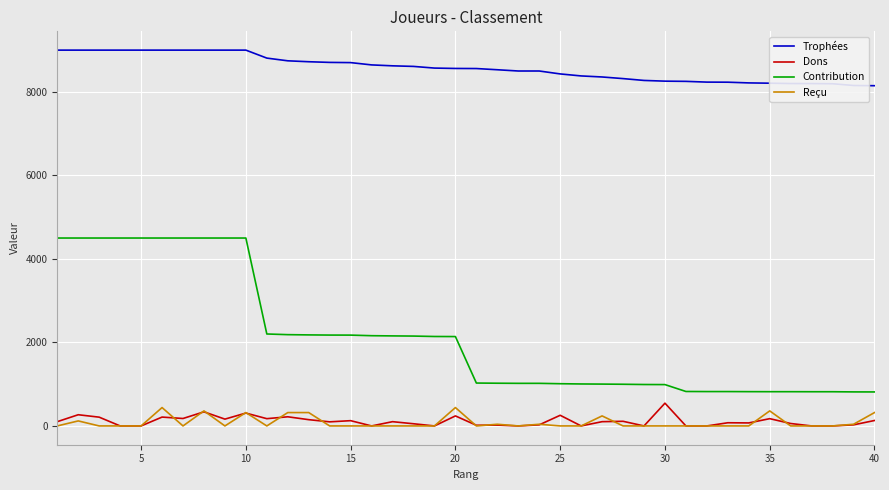

Which series has the widest spread of values?

Contribution